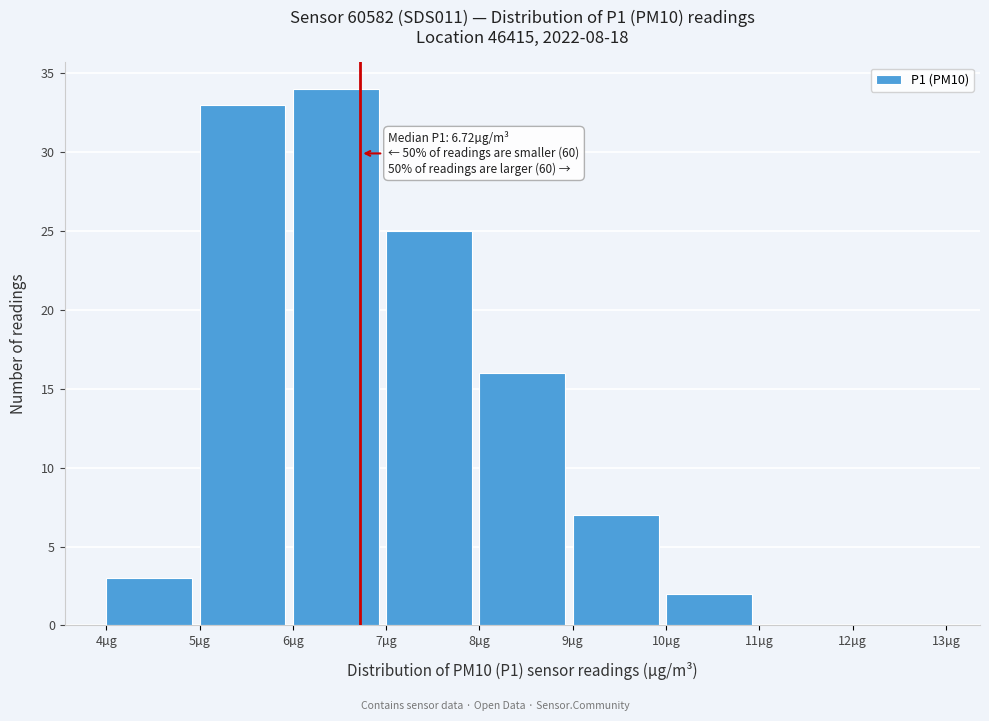

Over which range of the x-axis is the bar tallest?

6 to 7